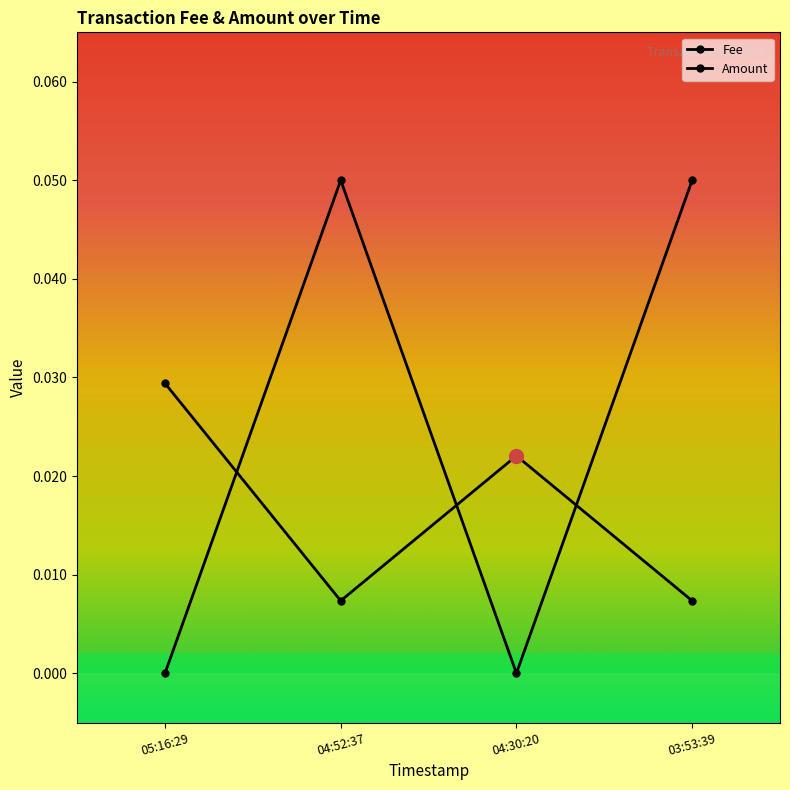

How many times do Fee and Amount cross each other?

3